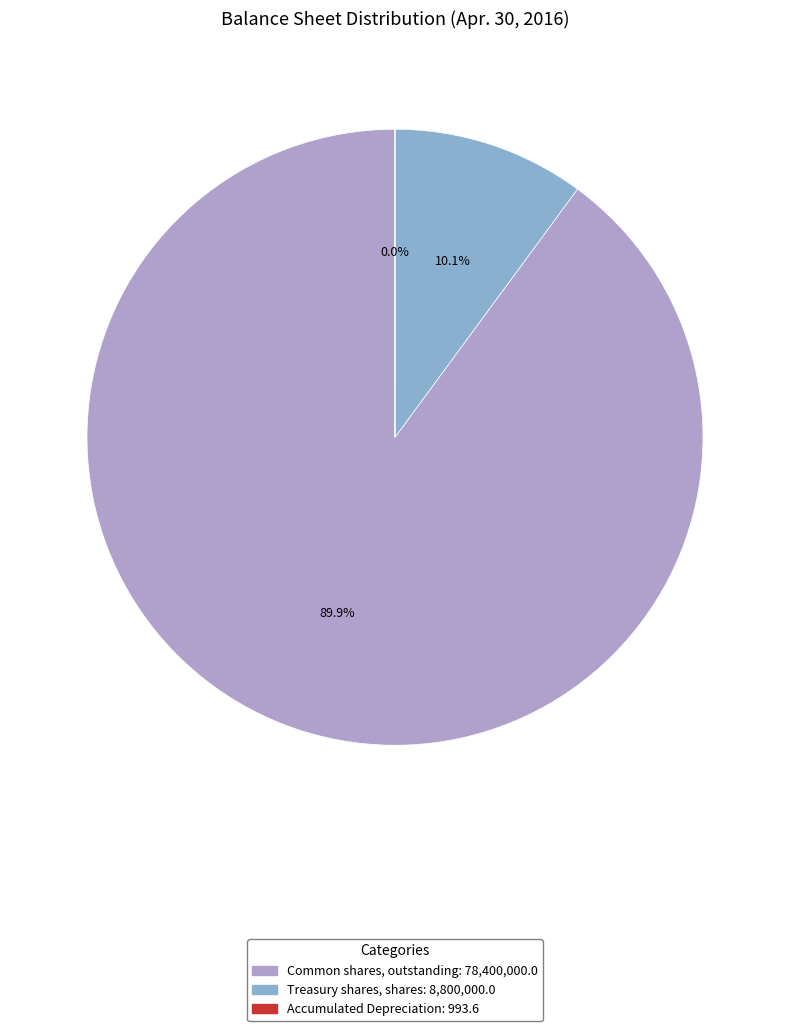

How much of the chart is everything except Treasury shares, shares?

89.9%